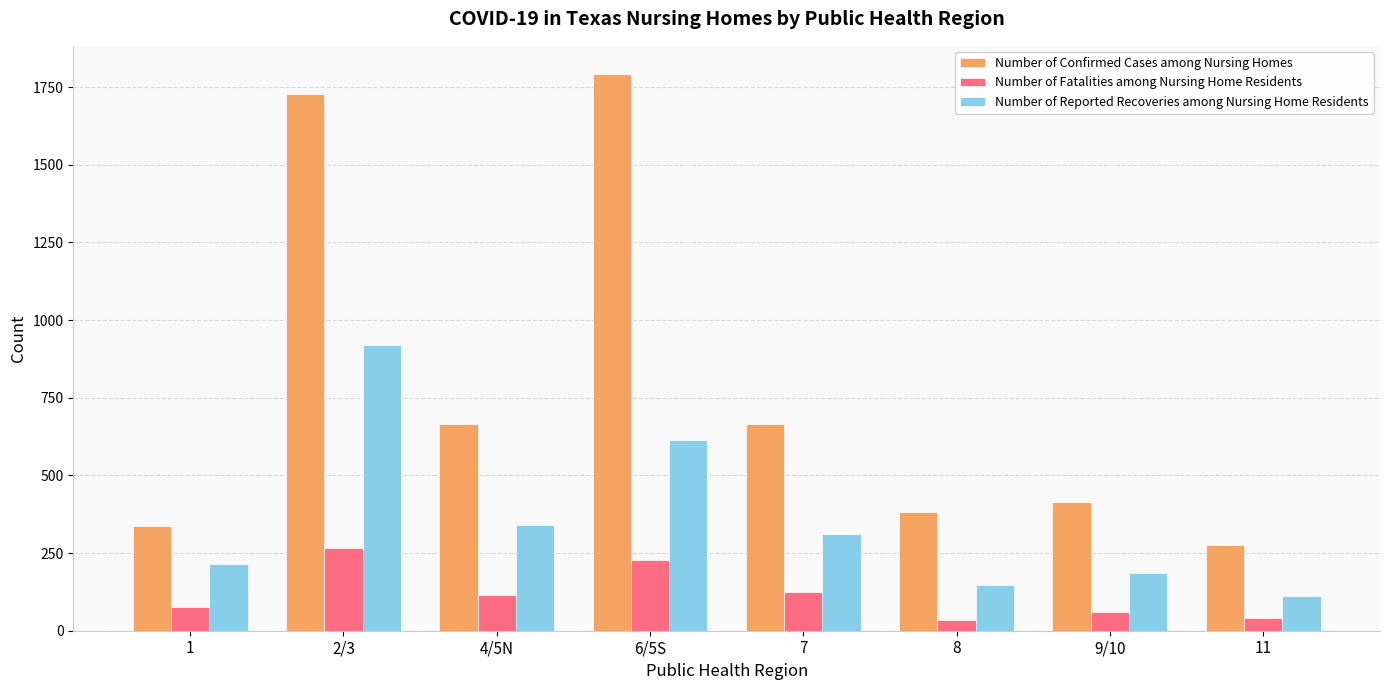

What are all the series names shown in the legend?

Number of Confirmed Cases among Nursing Homes, Number of Fatalities among Nursing Home Residents, Number of Reported Recoveries among Nursing Home Residents